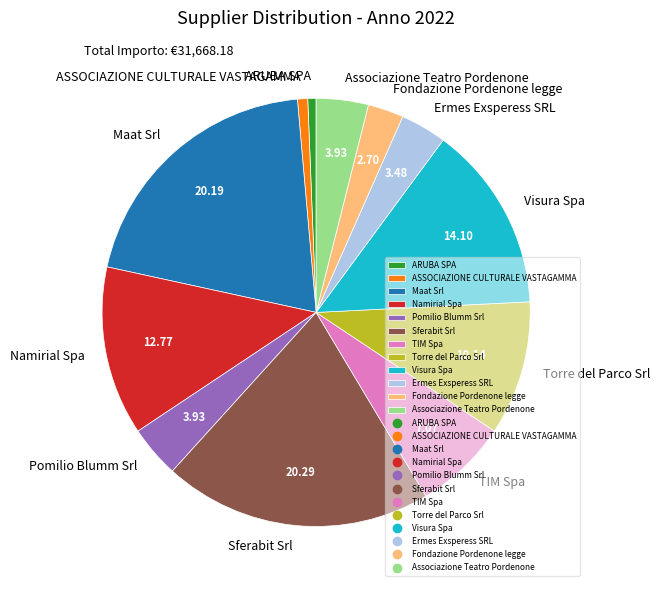

Which has a higher value, TIM Spa or Associazione Teatro Pordenone?

TIM Spa